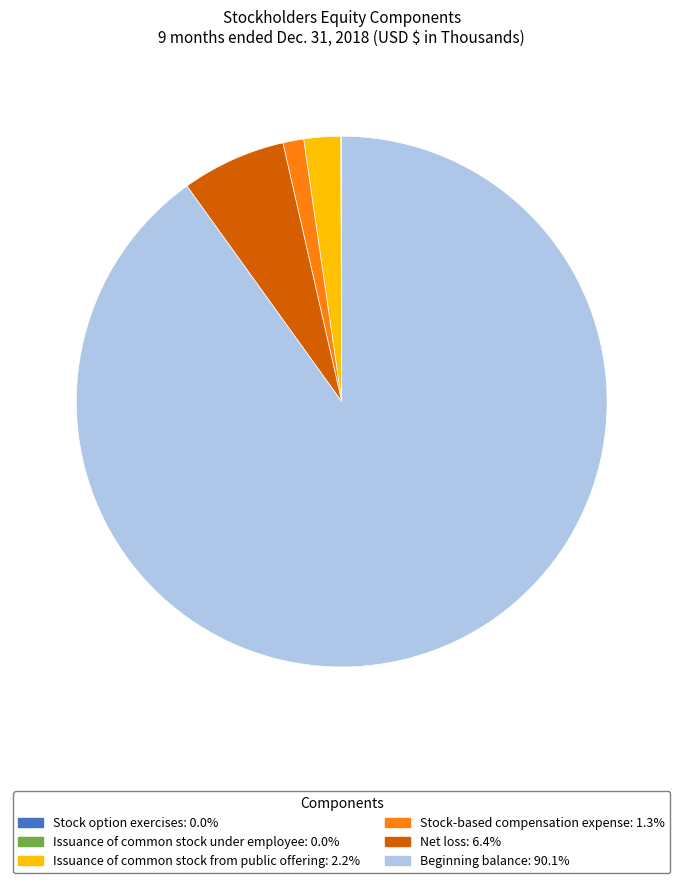

Which has a higher value, Stock-based compensation expense or Net loss?

Net loss